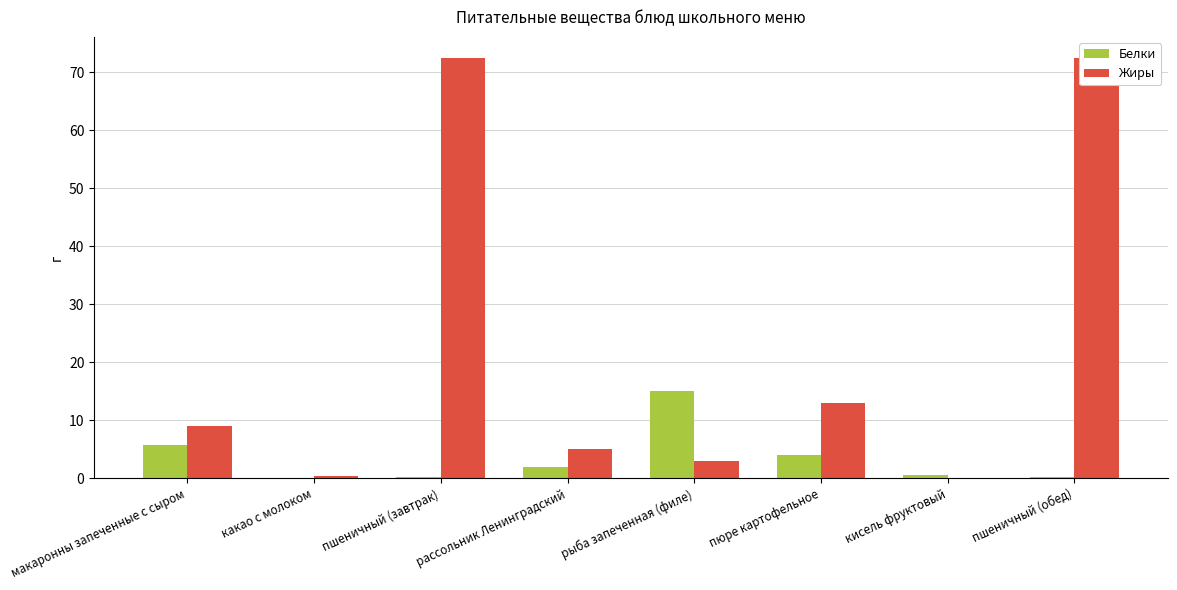

Which series has the largest total across all categories?

Жиры